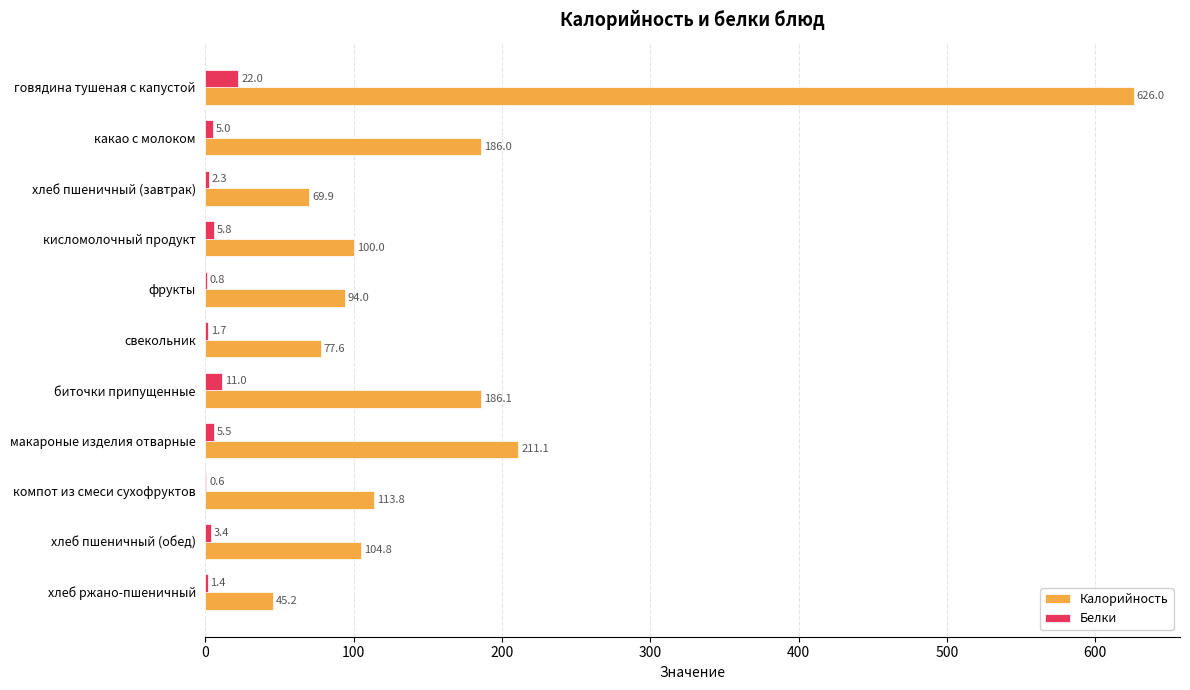

Where is Белки nearest to the value 11?

биточки припущенные